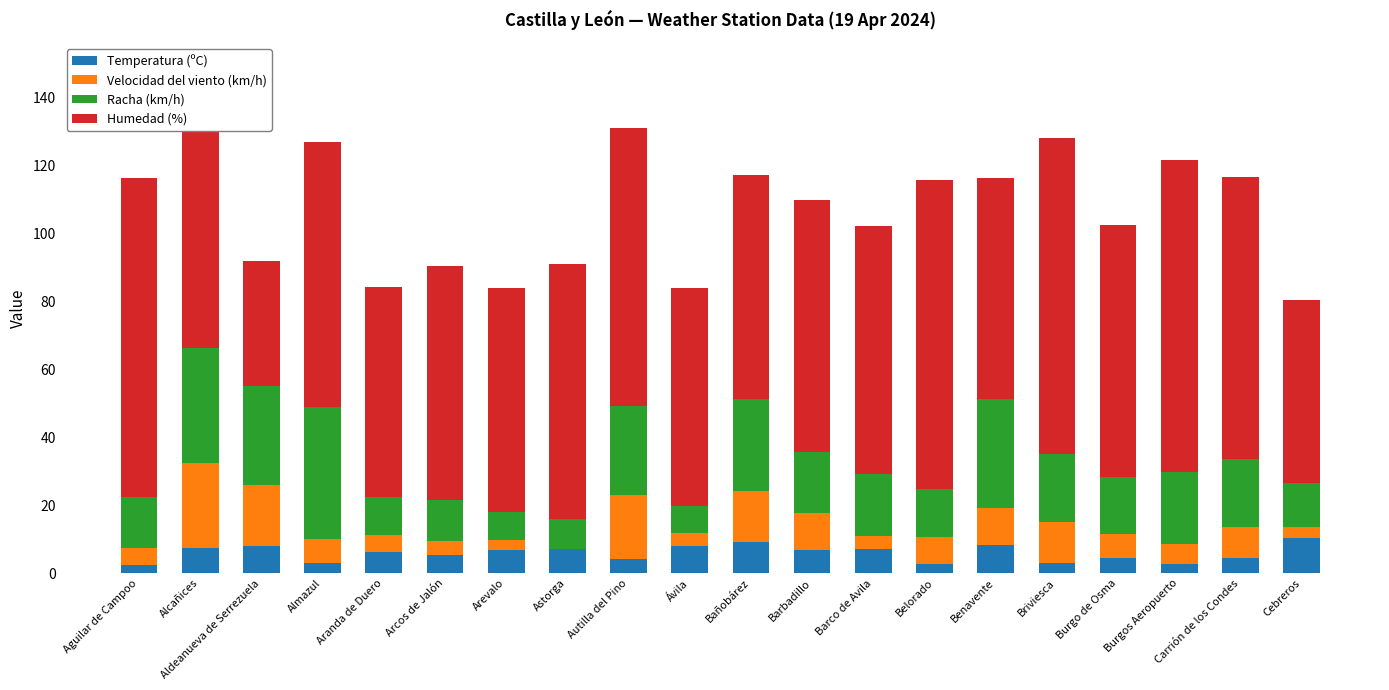

What is the maximum value for Temperatura (ºC)?

10.5